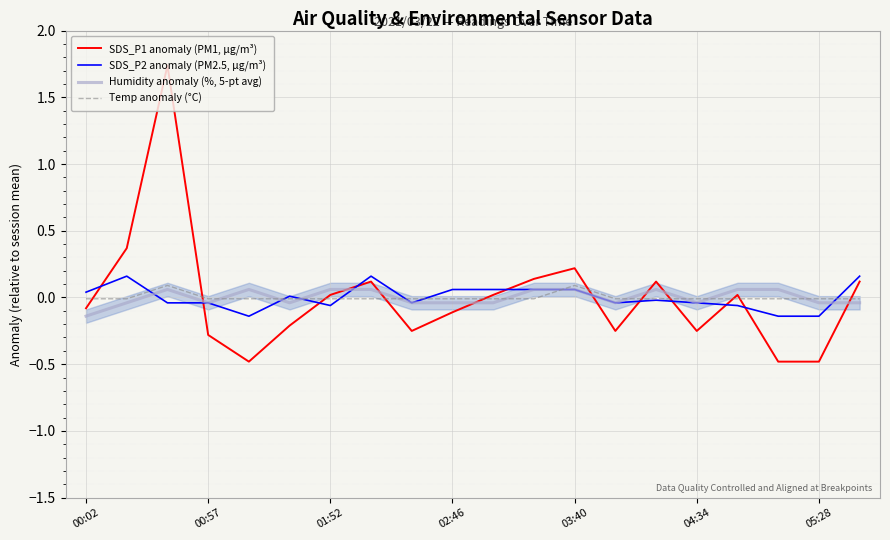

True or false: Humidity anomaly (%, 5-pt avg) has a value of 0.1 at 11.

True